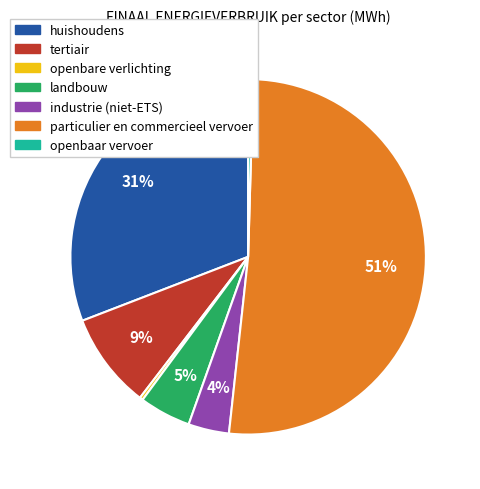

What is the largest slice in the pie chart?

particulier en commercieel vervoer